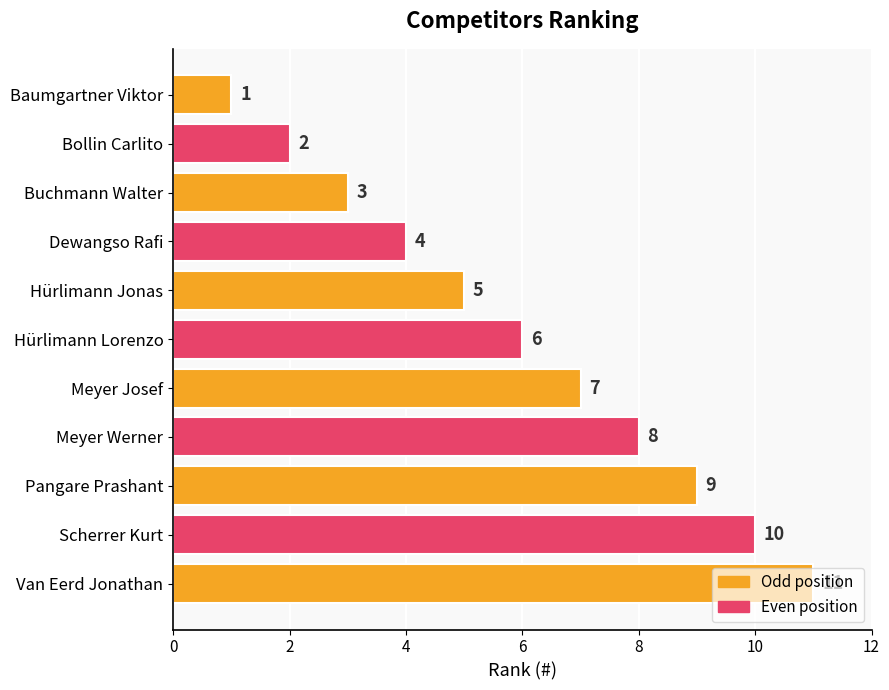

Approximately how many times larger is the value at Baumgartner Viktor compared to Bollin Carlito?

0.5